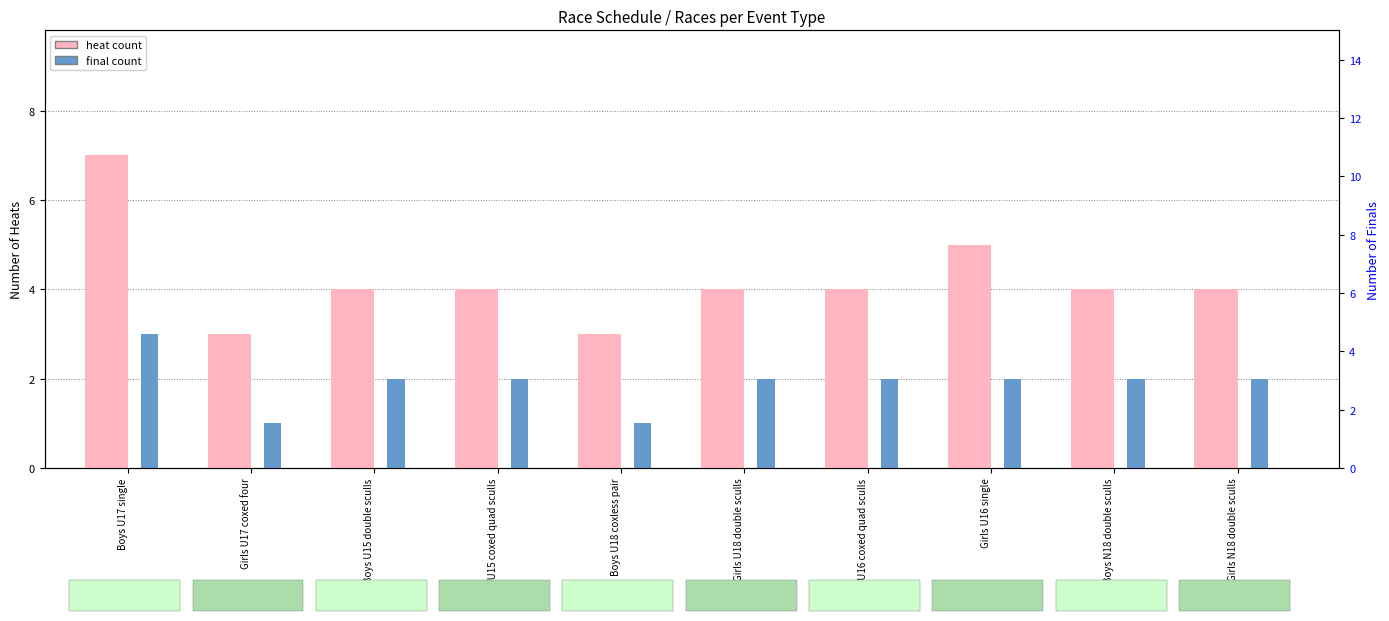

What is the maximum value shown in the chart?

7